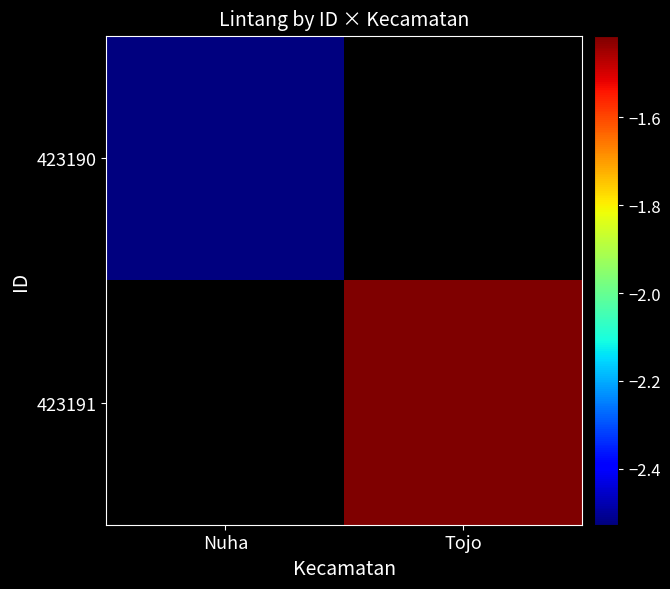

What is the minimum value shown in the chart?

-2.5